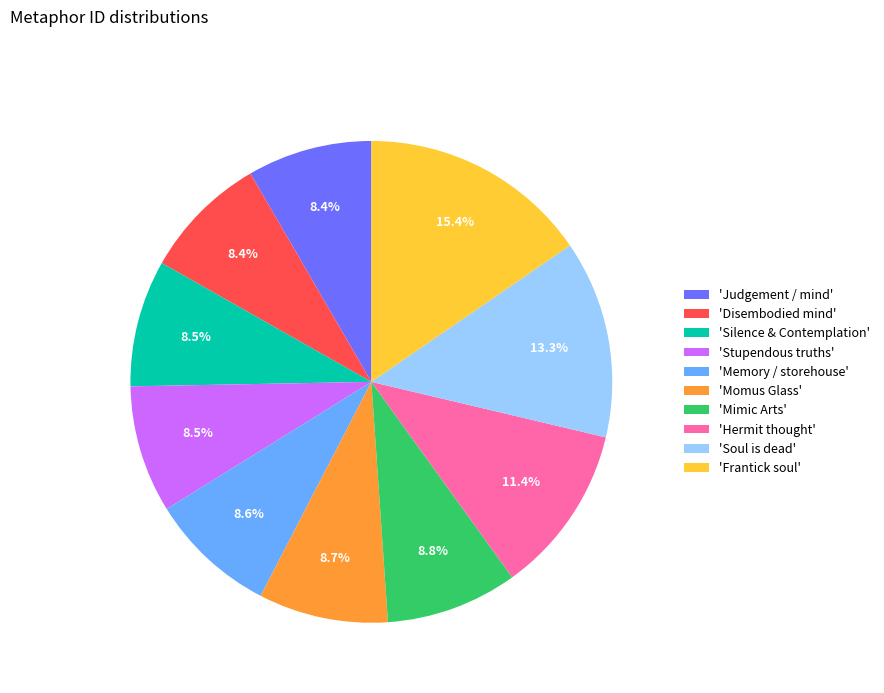

Is there any slice that represents more than half of the pie?

No